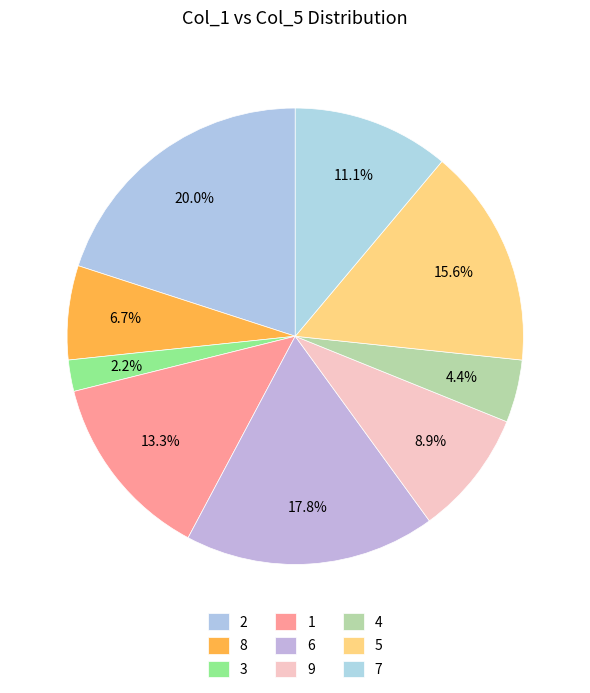

Is it true that 4 is 1% of the pie?

False